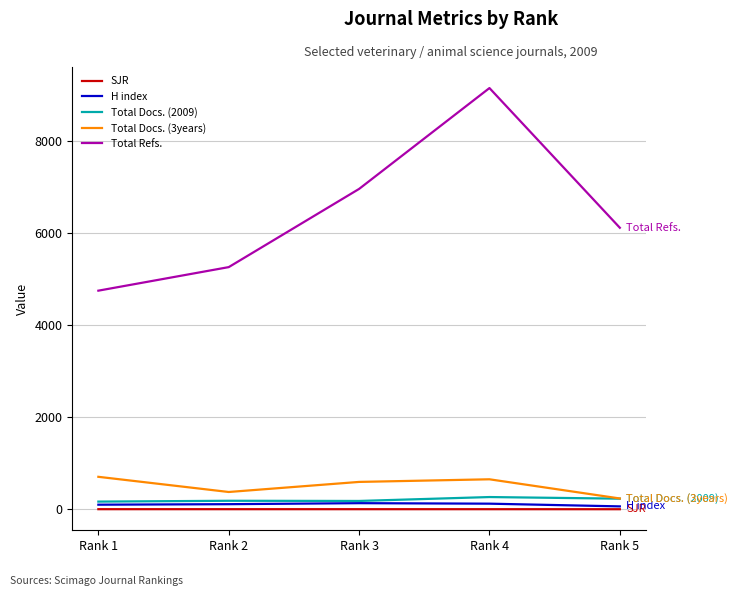

Where is the first local minimum for Total Docs. (3years)?

Rank 2